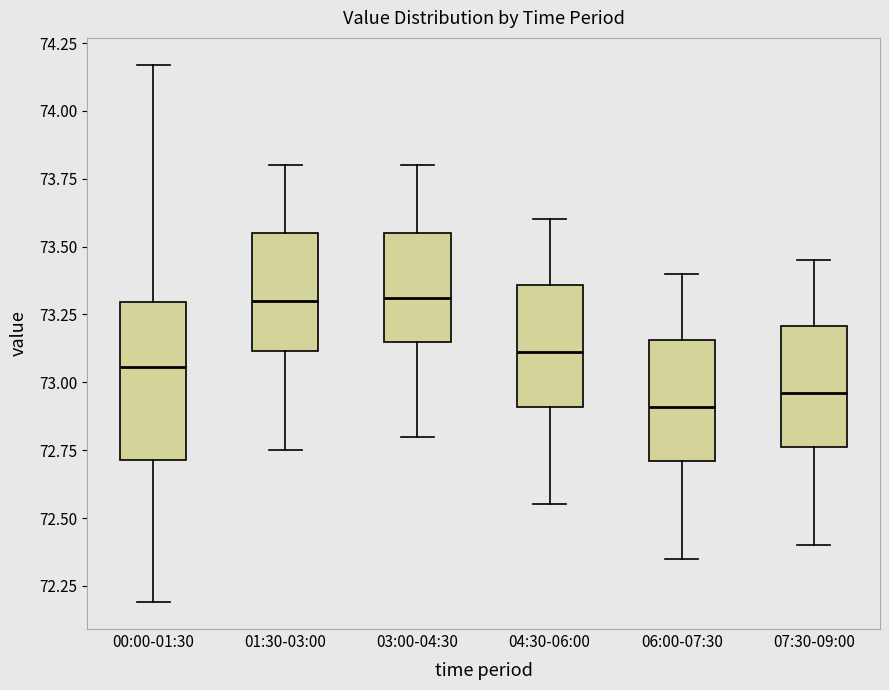

Reading left to right, transcribe this box plot: for each box, give where its median line is, the range the box spans, and where its two whiskers end, as read against the y-axis. The values are not printed on the chart, so give them approximately, as read against the axis.

00:00-01:30: median 73.05, box 72.70 to 73.30, whiskers 72.20 to 74.15
01:30-03:00: median 73.30, box 73.10 to 73.55, whiskers 72.75 to 73.80
03:00-04:30: median 73.30, box 73.15 to 73.55, whiskers 72.80 to 73.80
04:30-06:00: median 73.10, box 72.90 to 73.35, whiskers 72.55 to 73.60
06:00-07:30: median 72.90, box 72.70 to 73.15, whiskers 72.35 to 73.40
07:30-09:00: median 72.95, box 72.75 to 73.20, whiskers 72.40 to 73.45